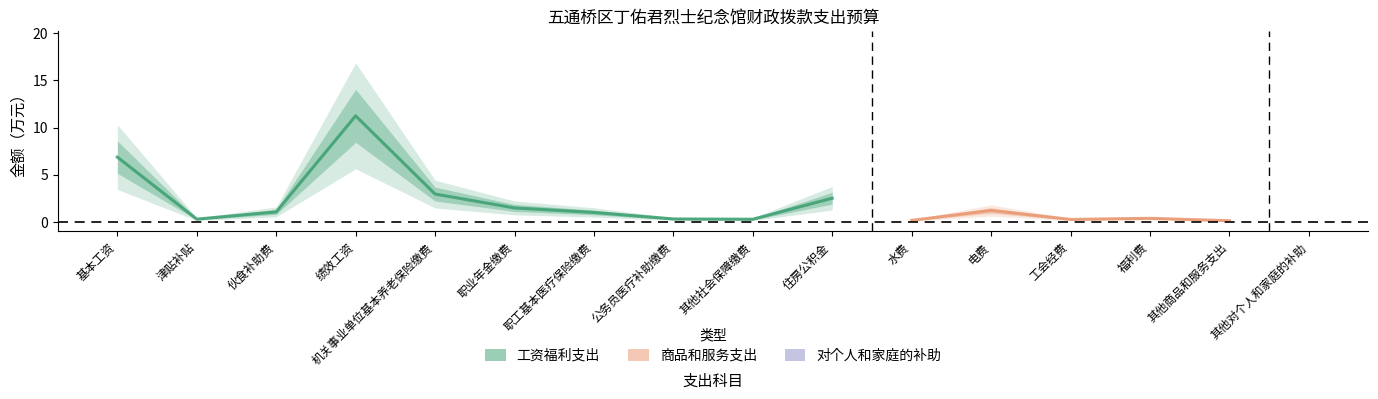

What is the difference between the values at 其他商品和服务支出 and 住房公积金?

2.4